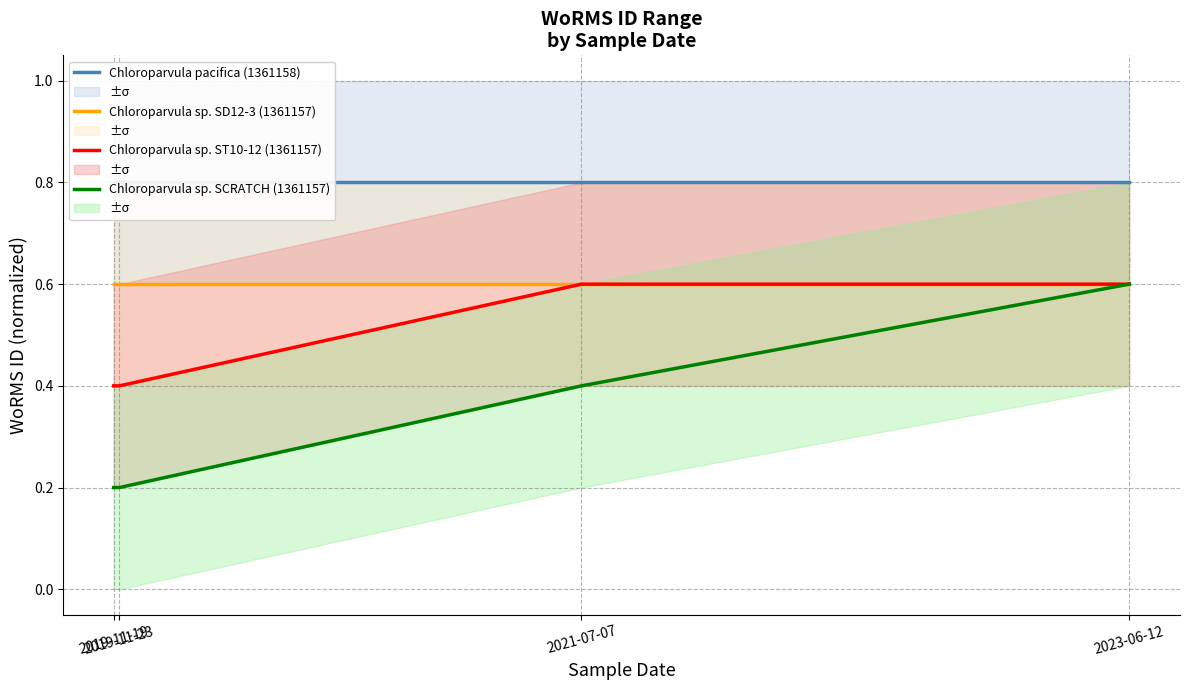

What is the lowest value of the Chloroparvula sp. ST10-12 (1361157) series?

0.4